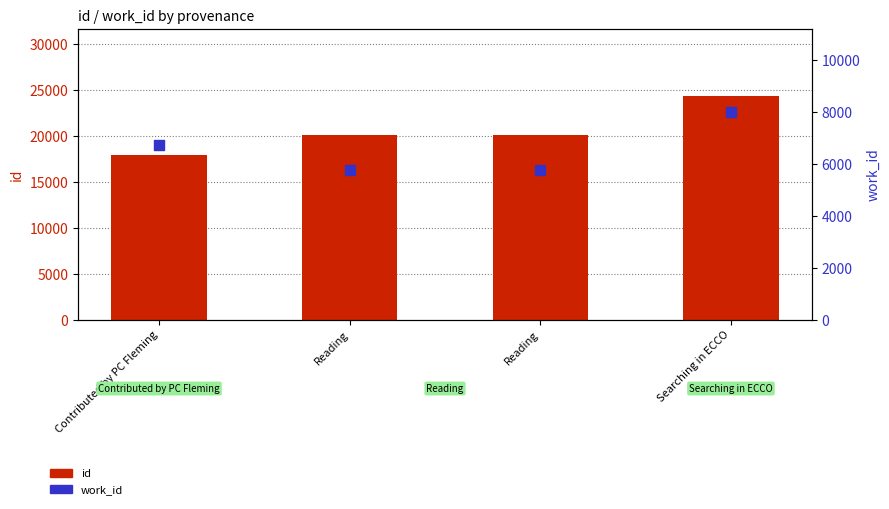

At how many categories does at least one series exceed 11058?

4